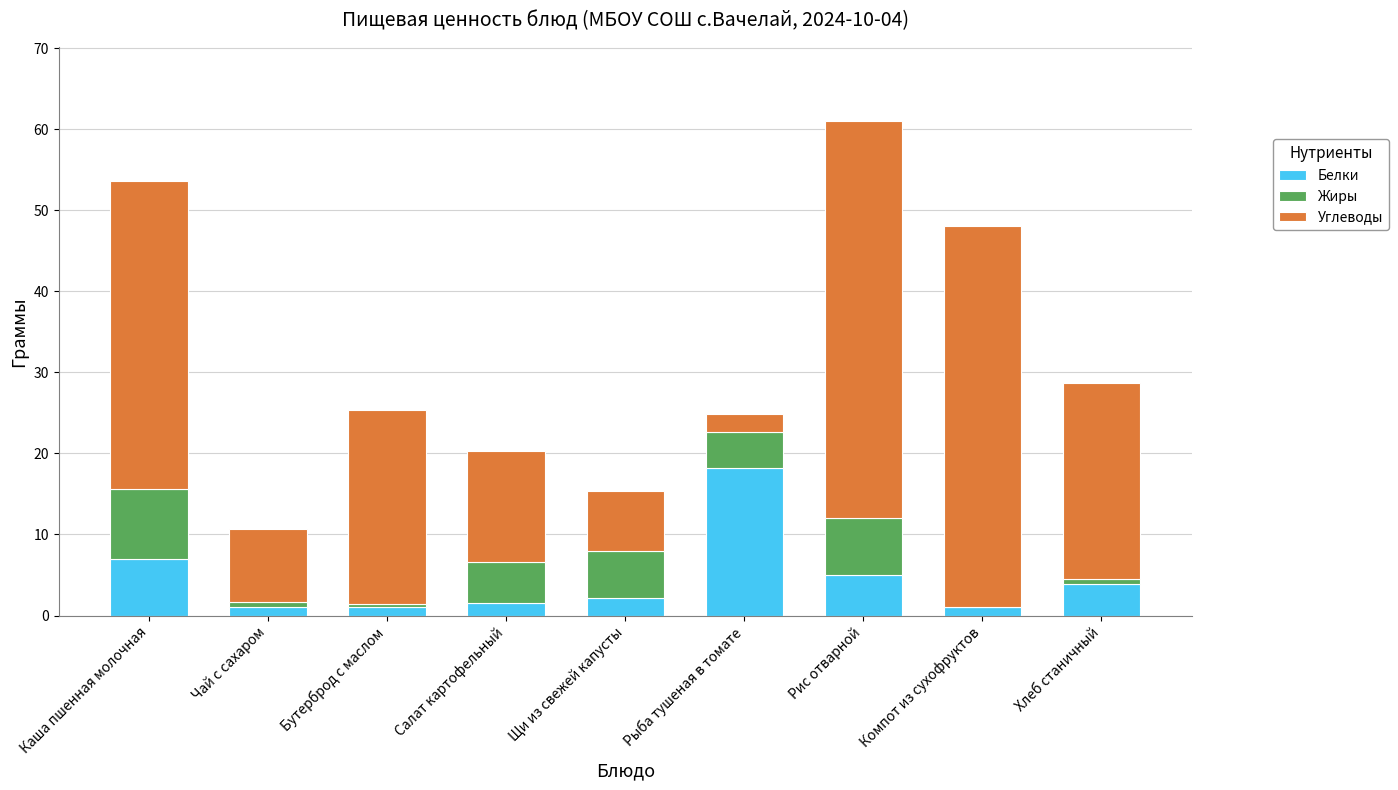

Reading left to right, list the values for the Белки series.

Каша пшенная молочная=7.0	Чай с сахаром=1.0	Бутерброд с маслом=1.0	Салат картофельный=1.5	Щи из свежей капусты=2.1	Рыба тушеная в томате=18.2	Рис отварной=5.0	Компот из сухофруктов=1.0	Хлеб станичный=4.0